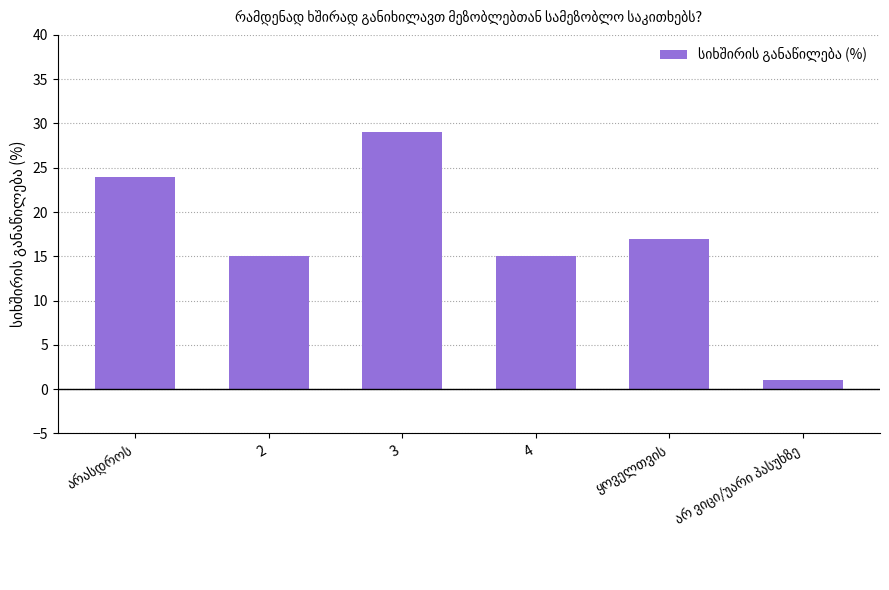

What is the ratio of the value at 3 to the value at 4?

1.9